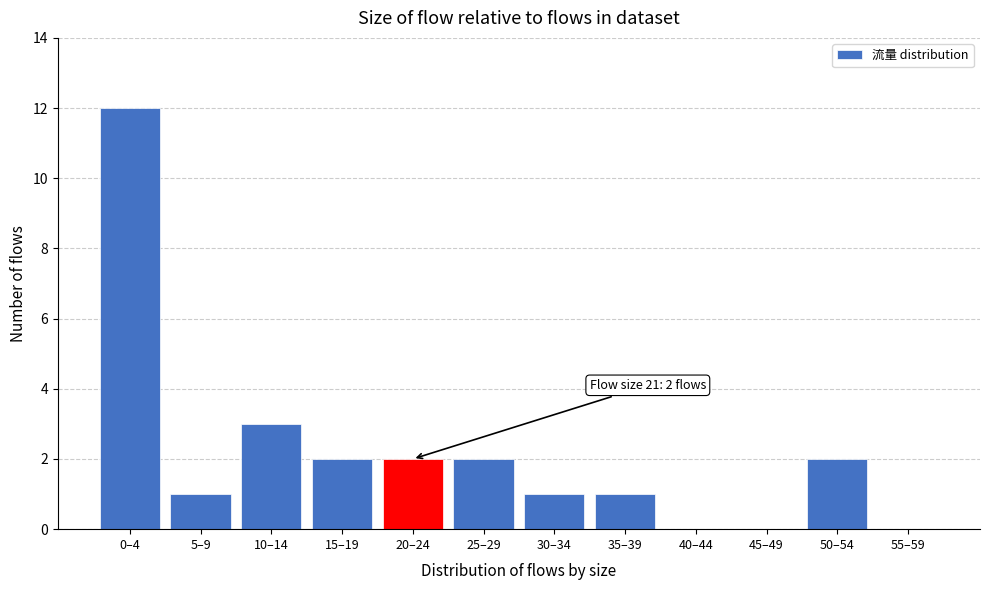

Reading left to right, list all the values displayed in this chart.

0–4=12	5–9=1	10–14=3	15–19=2	20–24=2	25–29=2	30–34=1	35–39=1	40–44=0	45–49=0	50–54=2	55–59=0